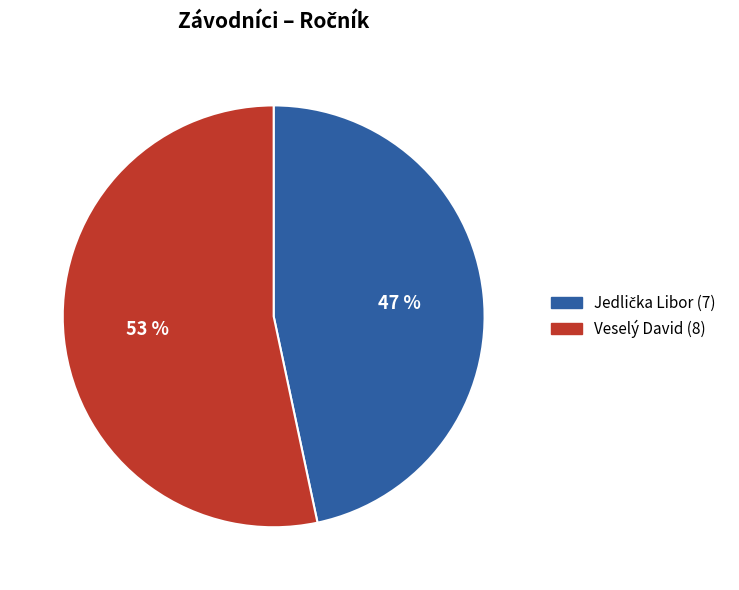

What percentage is the Veselý David slice, to the nearest percent?

53%